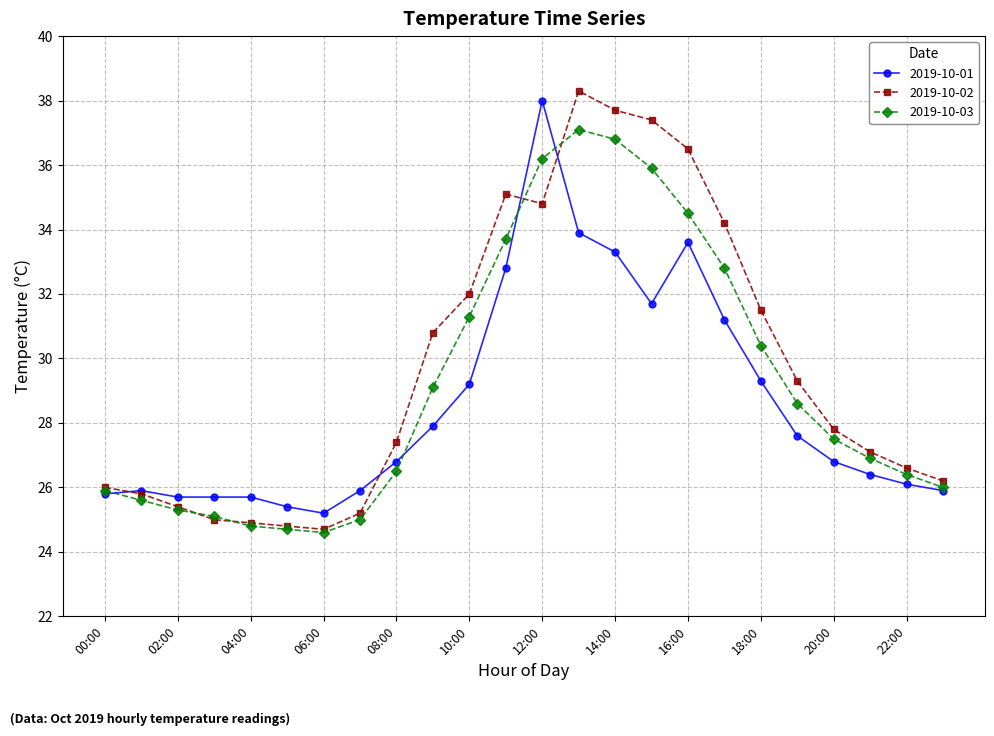

Reading left to right, transcribe all the data shown in this chart.

2019-10-01: 25.8	25.9	25.7	25.7	25.7	25.4	25.2	25.9	26.8	27.9	29.2	32.8	38.0	33.9	33.3	31.7	33.6	31.2	29.3	27.6	26.8	26.4	26.1	25.9
2019-10-02: 26.0	25.8	25.4	25.0	24.9	24.8	24.7	25.2	27.4	30.8	32.0	35.1	34.8	38.3	37.7	37.4	36.5	34.2	31.5	29.3	27.8	27.1	26.6	26.2
2019-10-03: 25.9	25.6	25.3	25.1	24.8	24.7	24.6	25.0	26.5	29.1	31.3	33.7	36.2	37.1	36.8	35.9	34.5	32.8	30.4	28.6	27.5	26.9	26.4	26.0